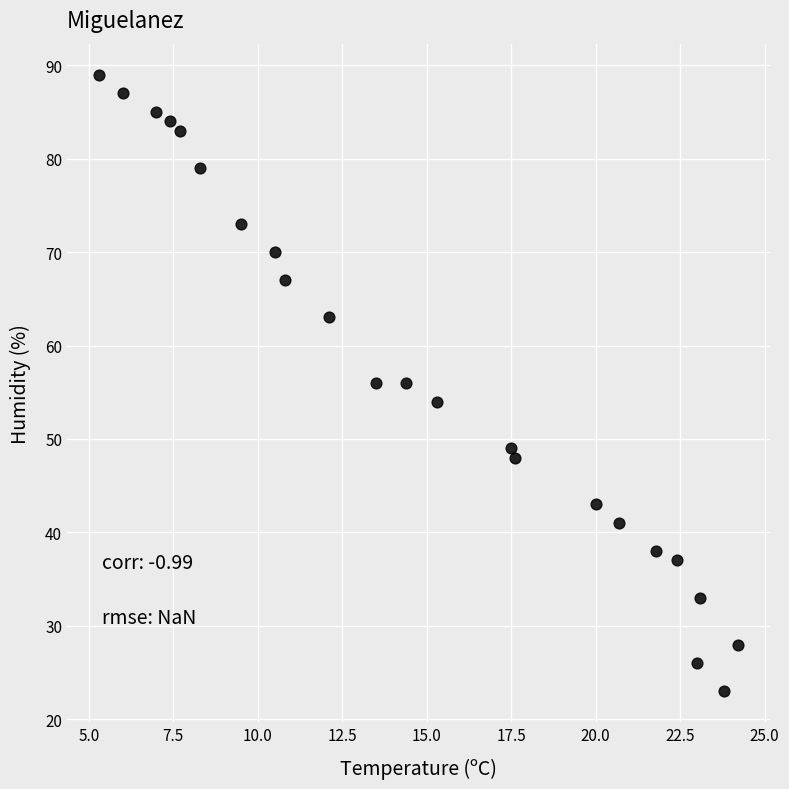

What is the range of Y values (max minus min)?

66